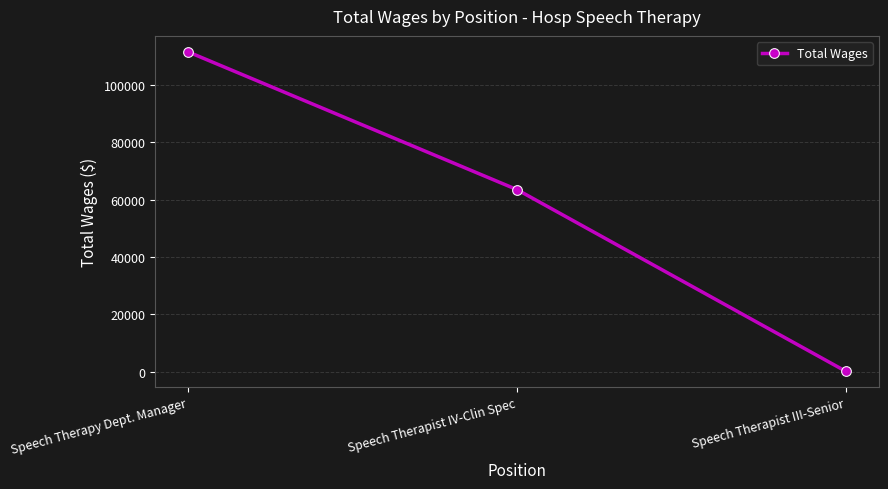

What is the value of the 1st point from the left?

111430